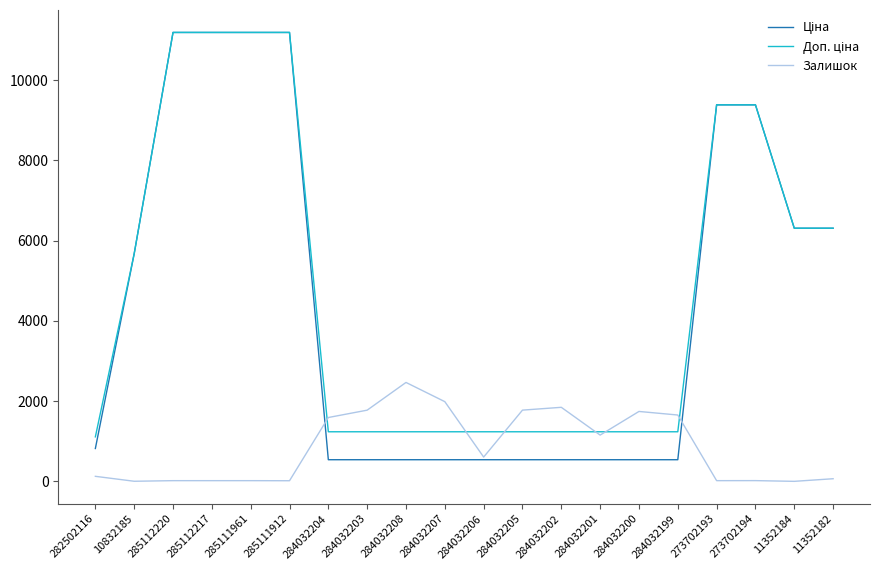

Which series changed the most between 284032208 and 284032201?

Залишок